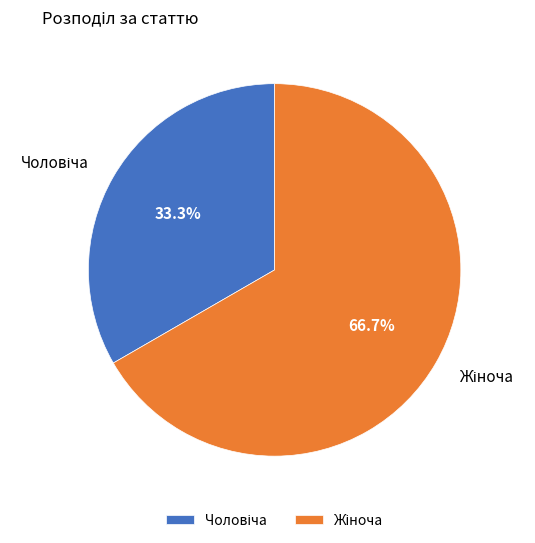

Is there a majority slice in this chart?

Yes